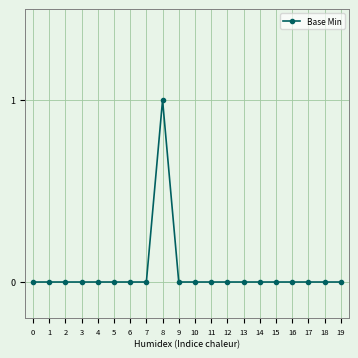

Which category has the highest value across all series?

8